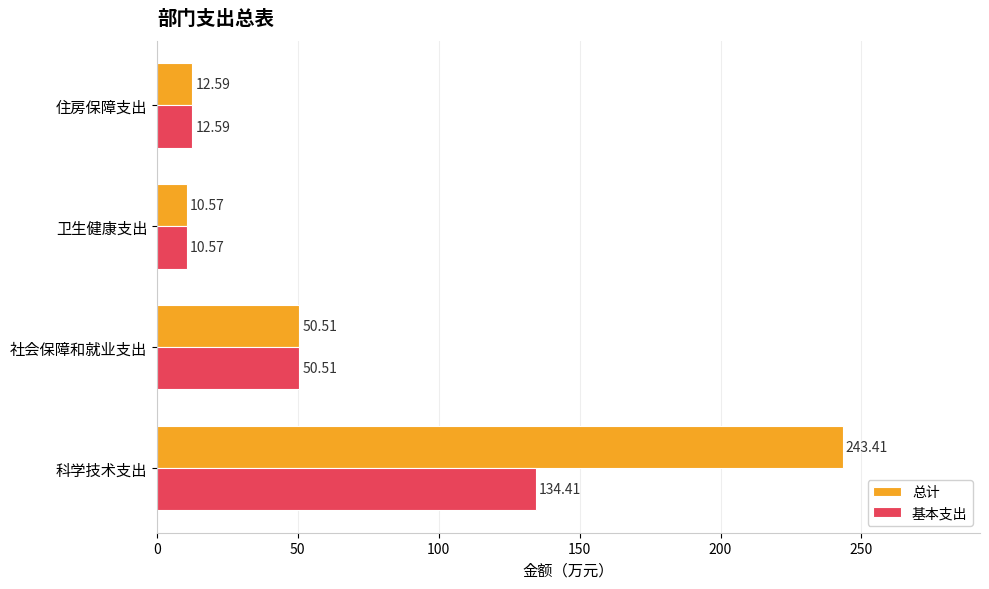

Which series changed the most between 科学技术支出 and 社会保障和就业支出?

总计